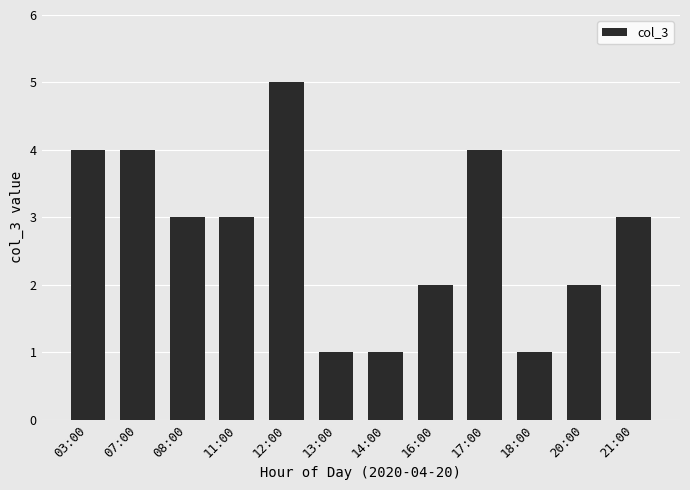

What is the sum of all values?

33